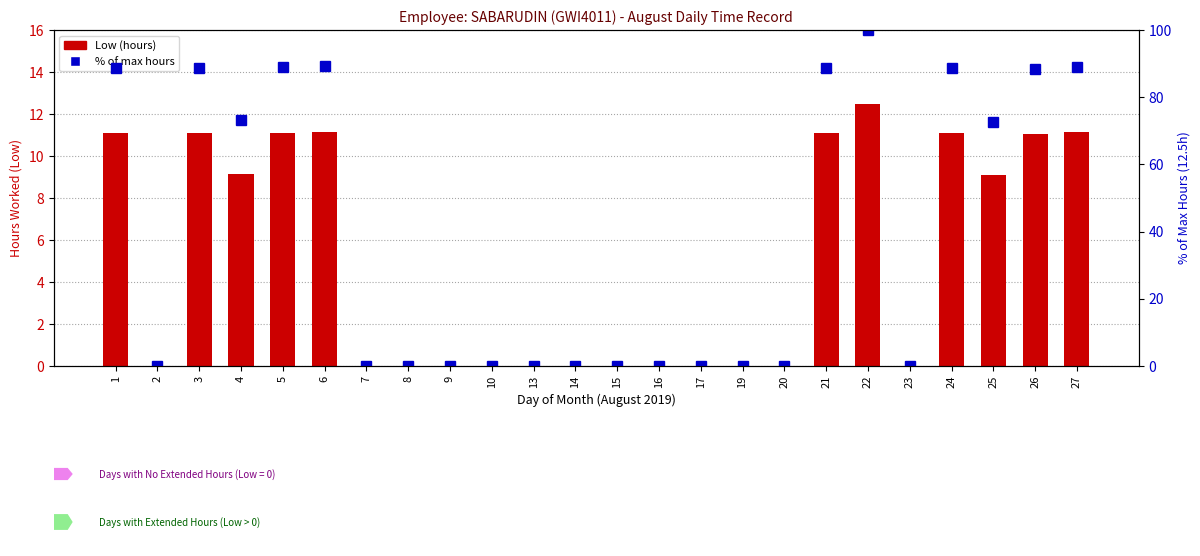

Is it true that Low (hours) equals 0.0 at 16?

True